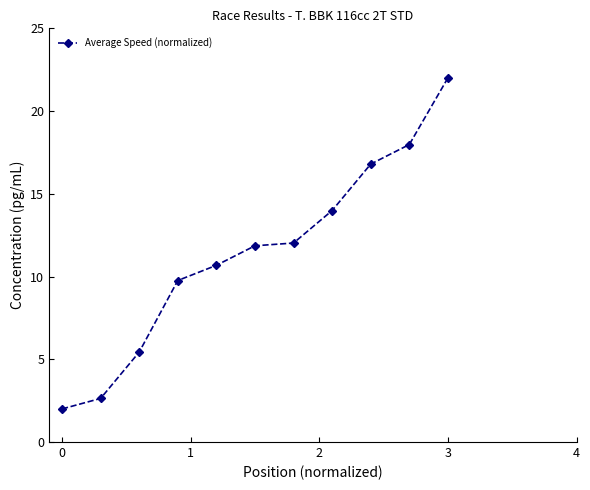

What is the difference between the second highest and second lowest values?

15.3